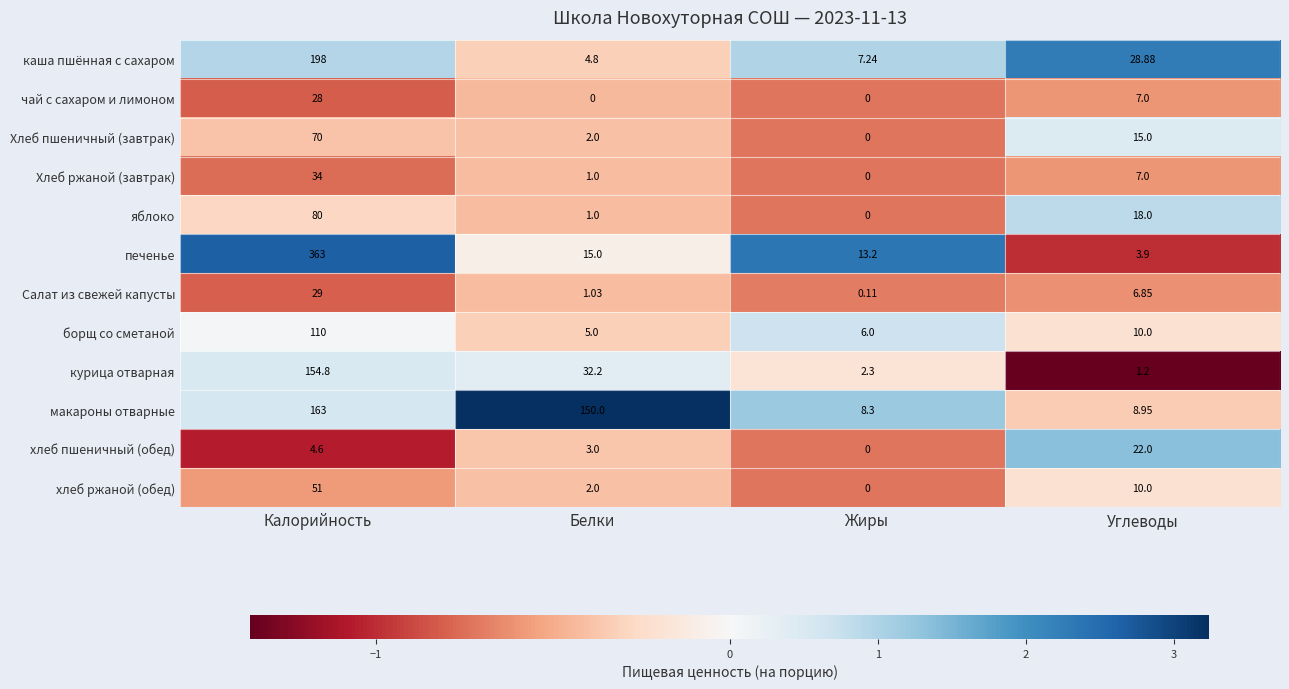

At which category is the sum across all series the highest?

Калорийность